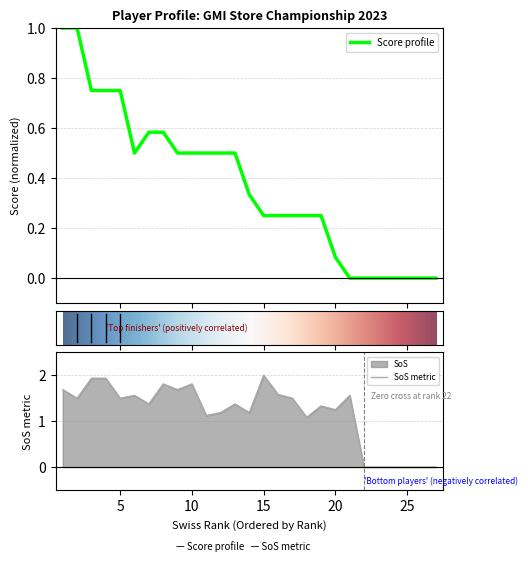

Which has a higher value, score or 20?

score